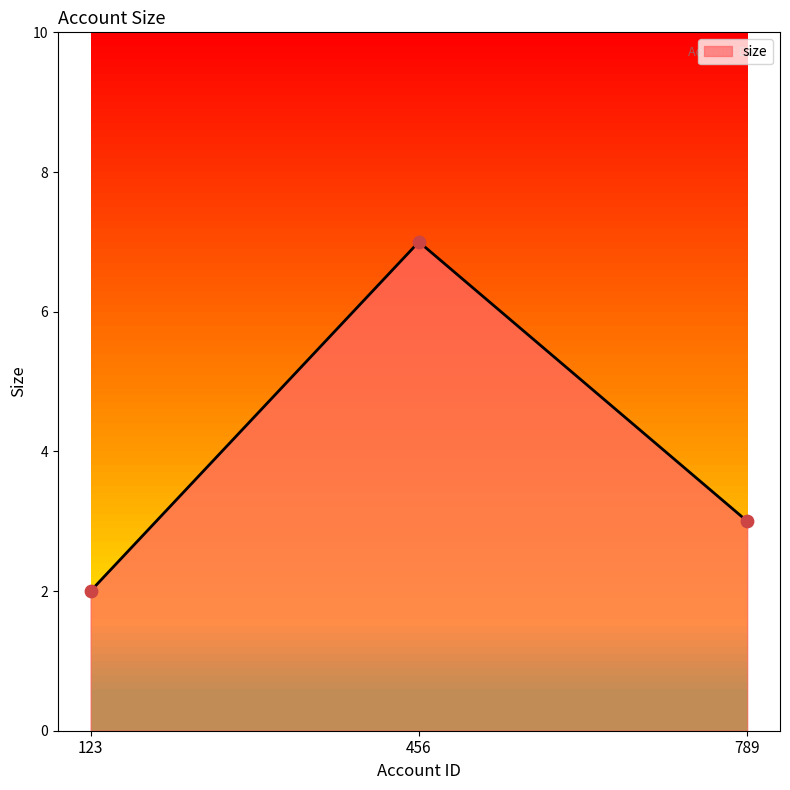

What is the ratio of the value at 123 to the value at 789?

0.7